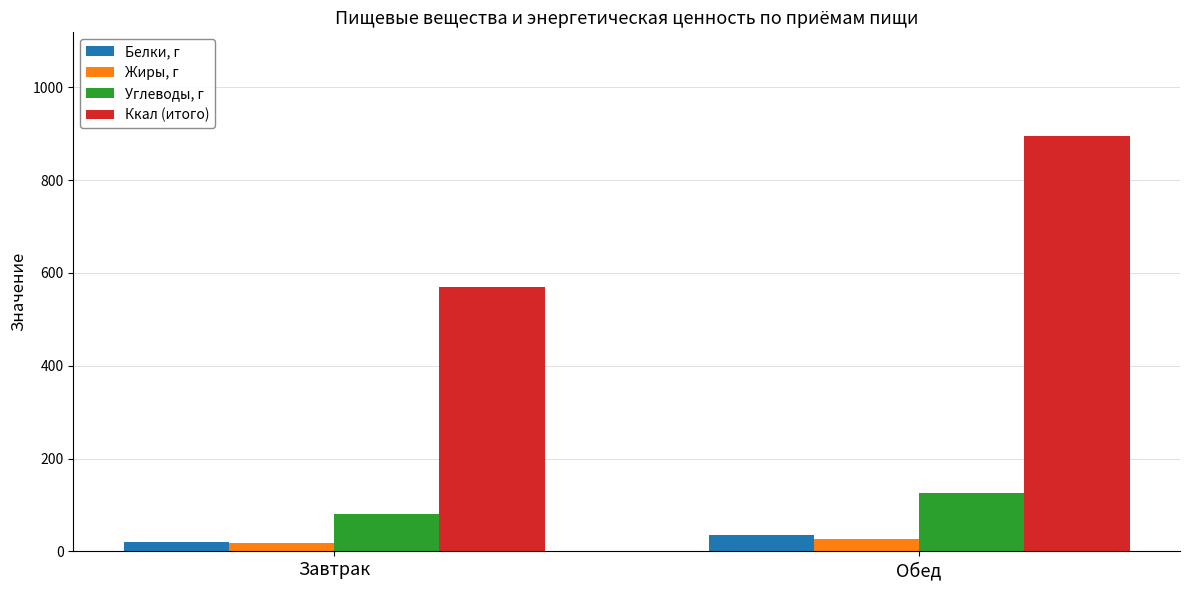

At which category is the sum across all series the highest?

Обед